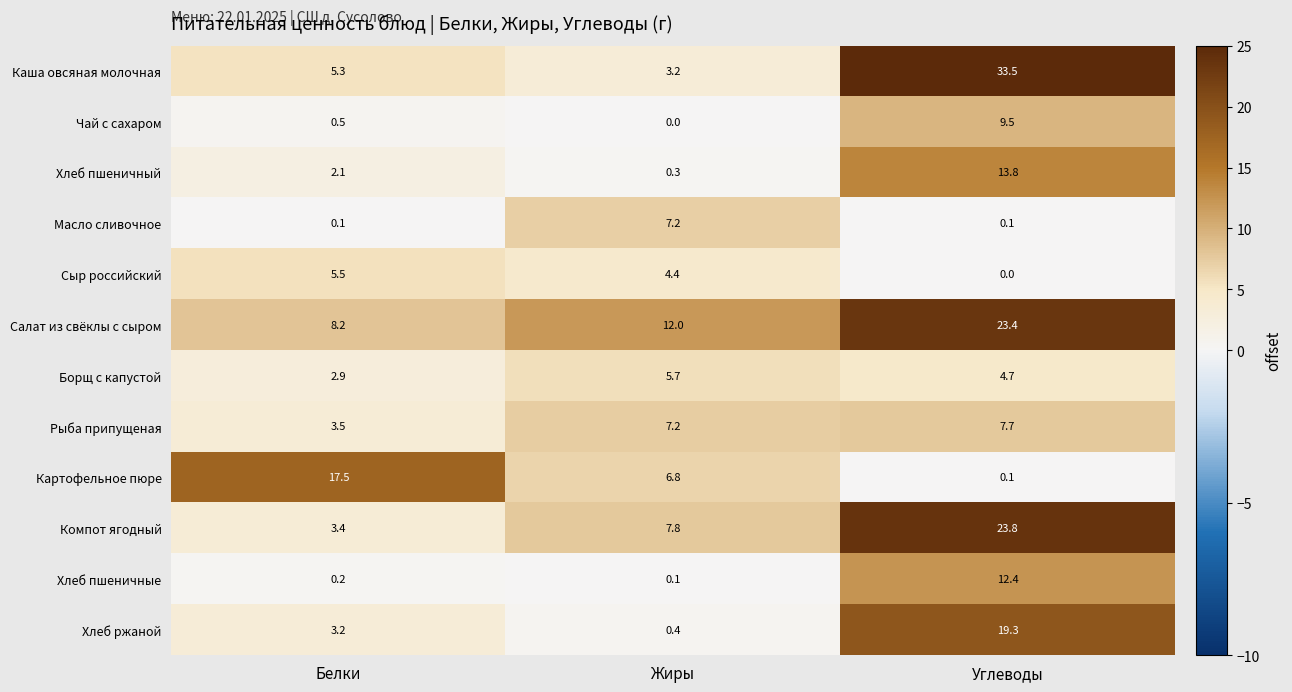

Which series has the largest total across all categories?

Салат из свёклы с сыром